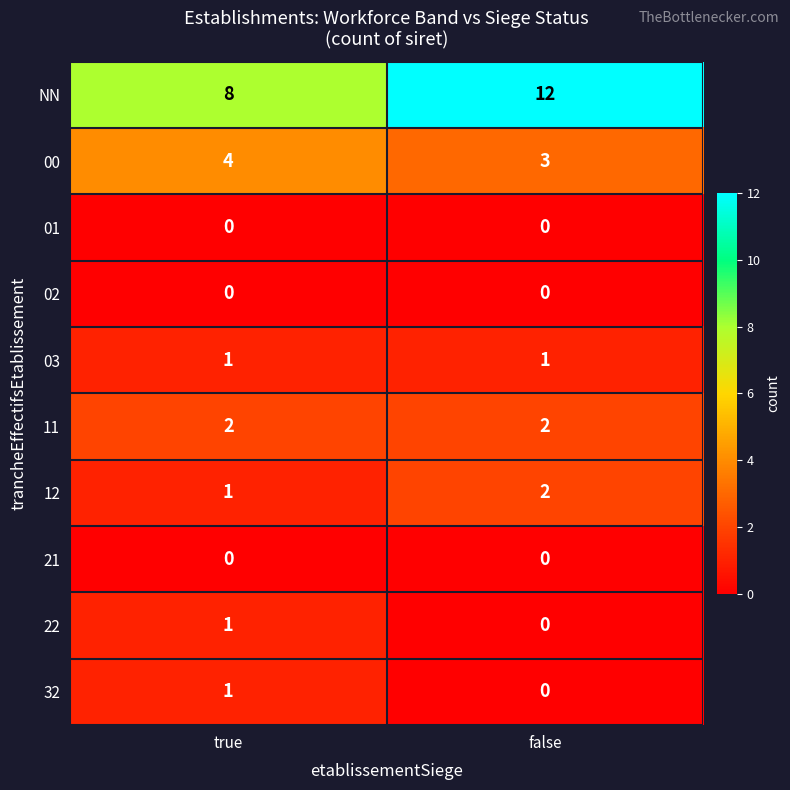

What is the spread (max minus min) of values at true?

8